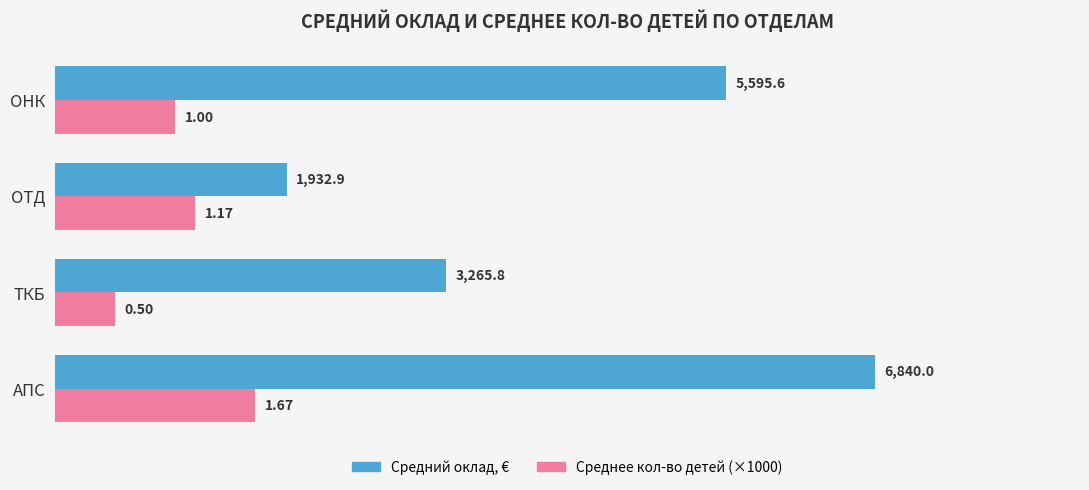

What is the spread (max minus min) of values at ОНК?

4595.6